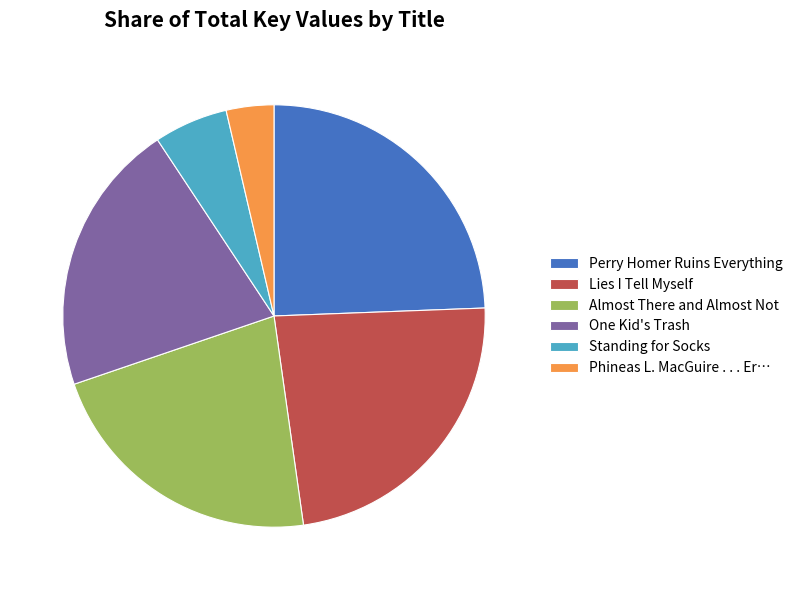

Do Almost There and Almost Not and Lies I Tell Myself together represent more than half of the pie?

No